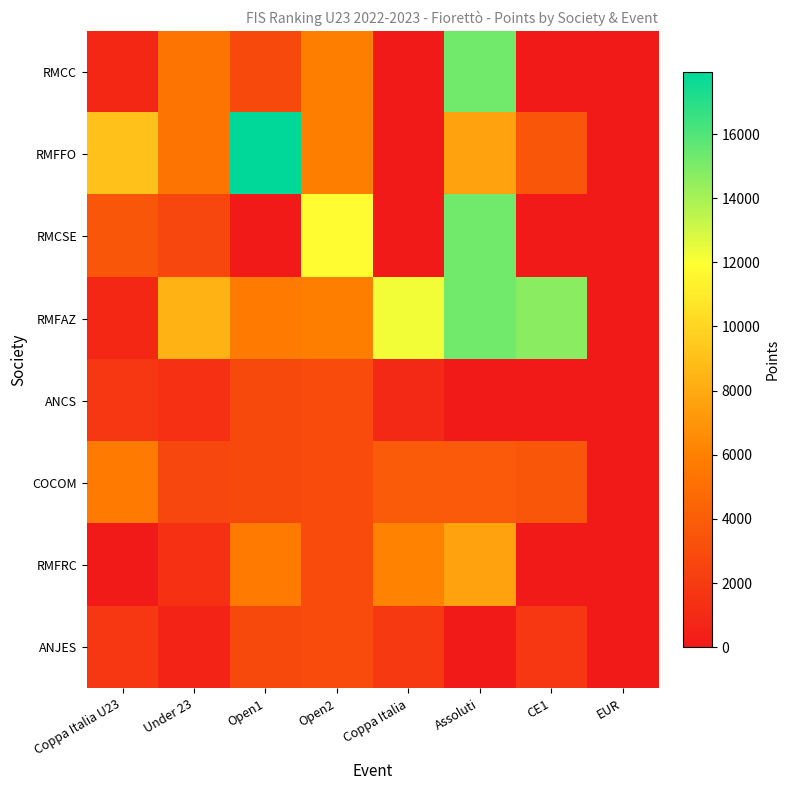

Between Coppa Italia U23 and EUR, which is larger?

Coppa Italia U23